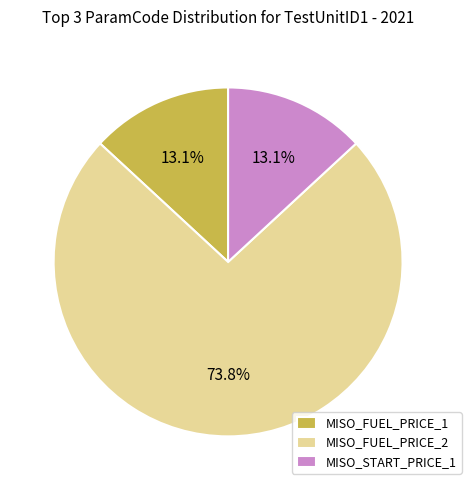

Which has a higher value, MISO_FUEL_PRICE_2 or MISO_START_PRICE_1?

MISO_FUEL_PRICE_2